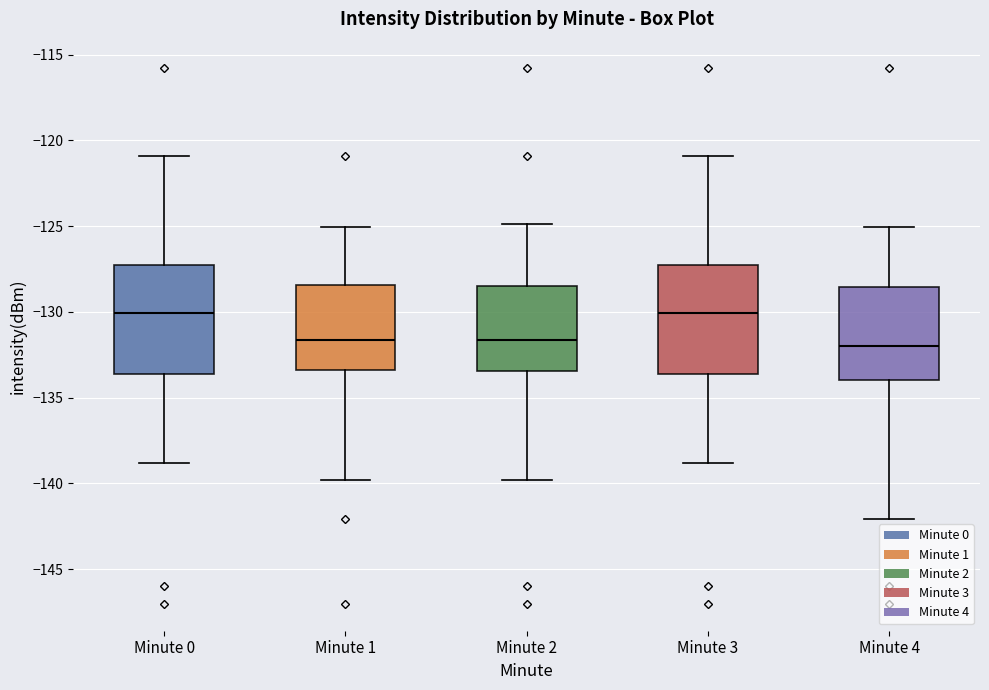

Where does the median line of the box for Minute 2 sit on the y-axis? The values are not printed on the chart, so give them approximately, as read against the axis.

-131.5